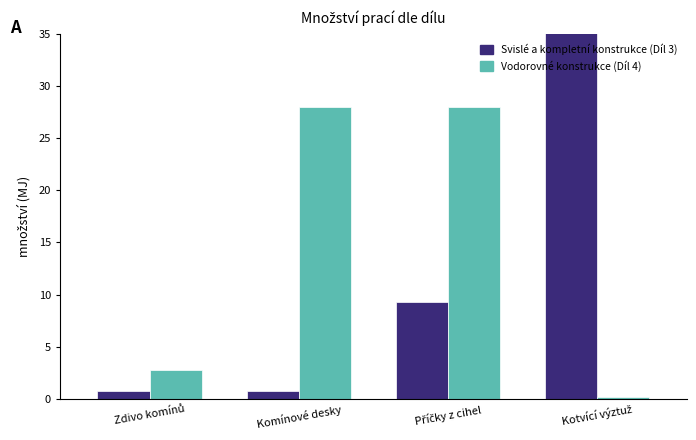

Which category has the lowest value in the Vodorovné konstrukce (Díl 4) series?

Kotvící výztuž